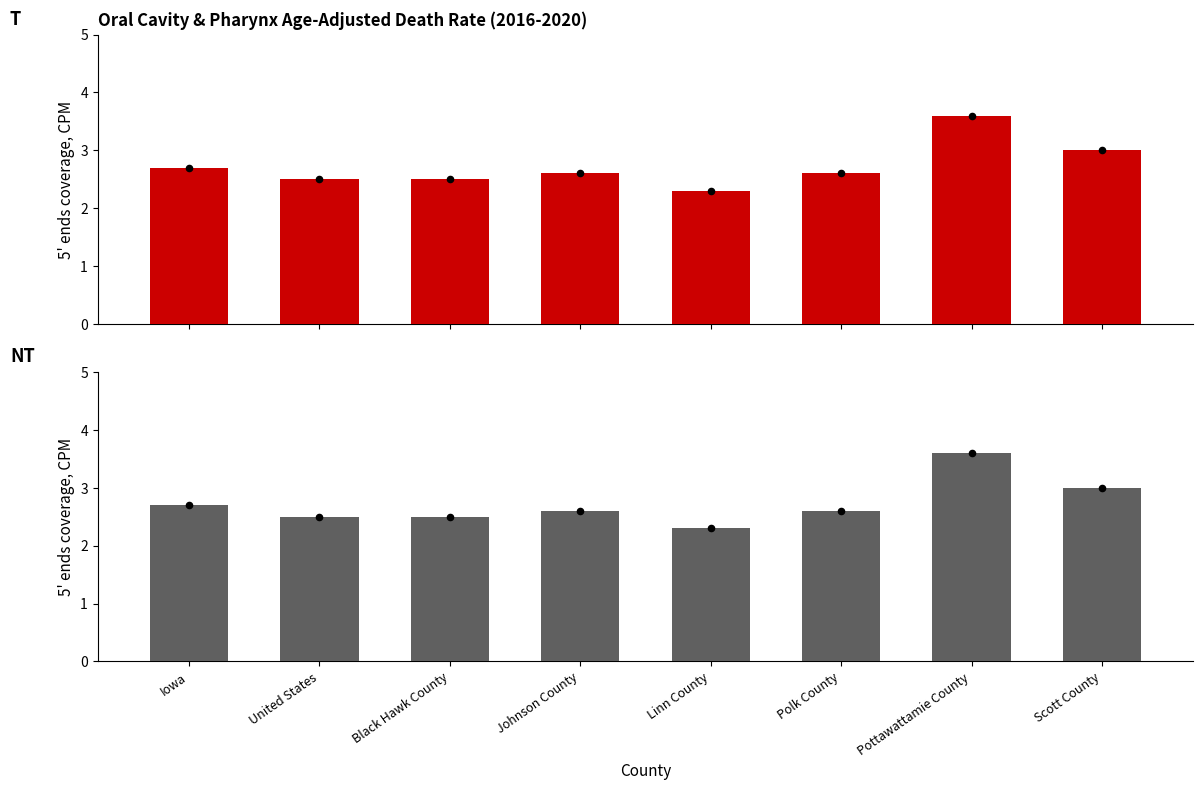

What is the ratio of the value at United States to the value at Johnson County?

1.0